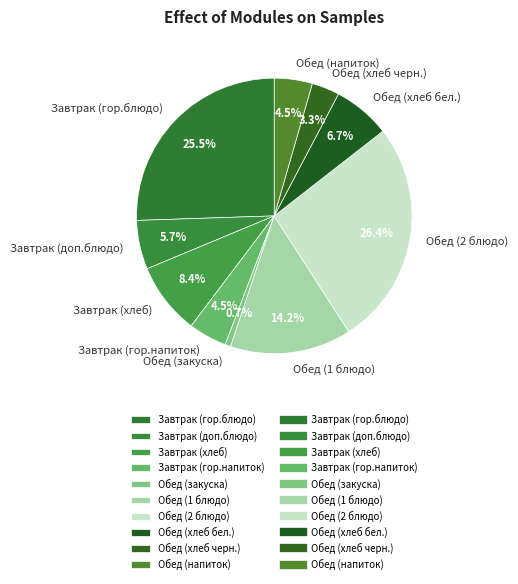

How much of the chart is everything except Завтрак (доп.блюдо)?

94.3%